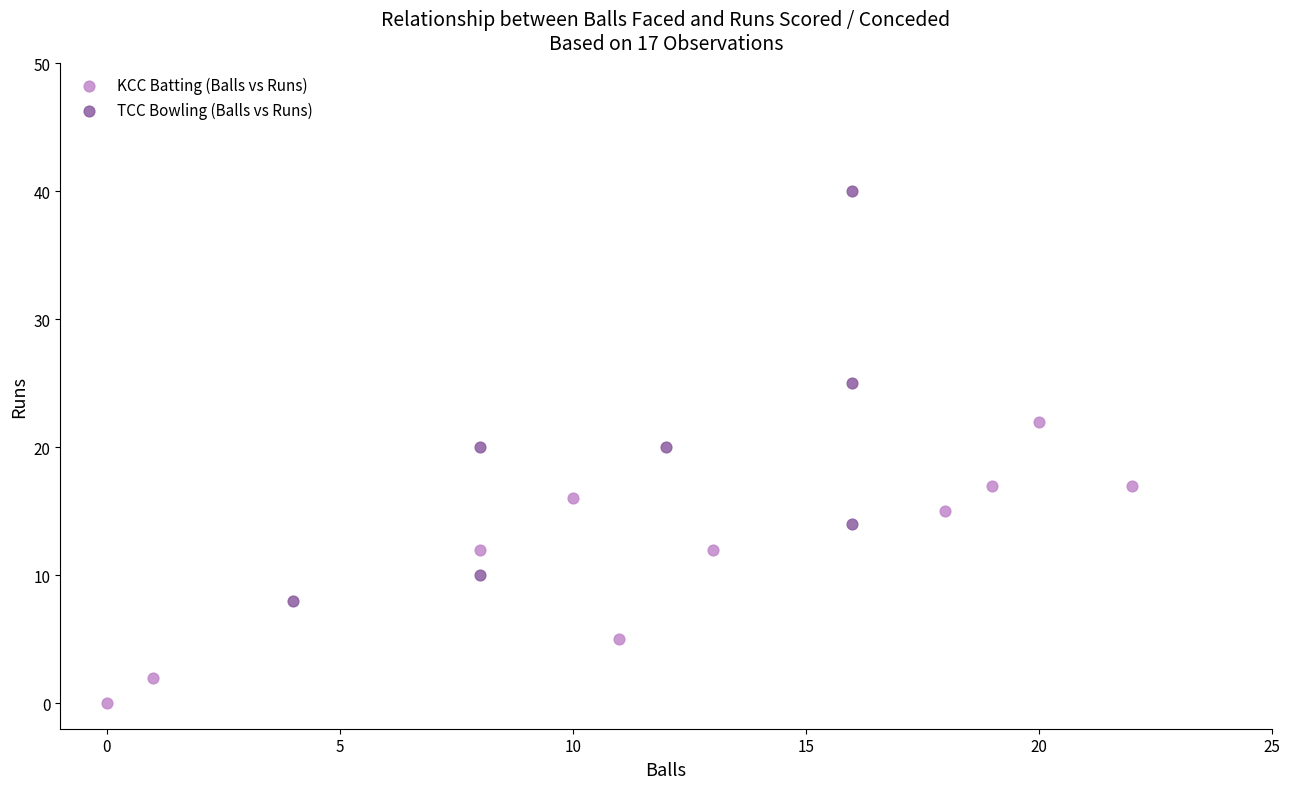

What are all the series names shown in the legend?

KCC Batting (Balls vs Runs), TCC Bowling (Balls vs Runs)